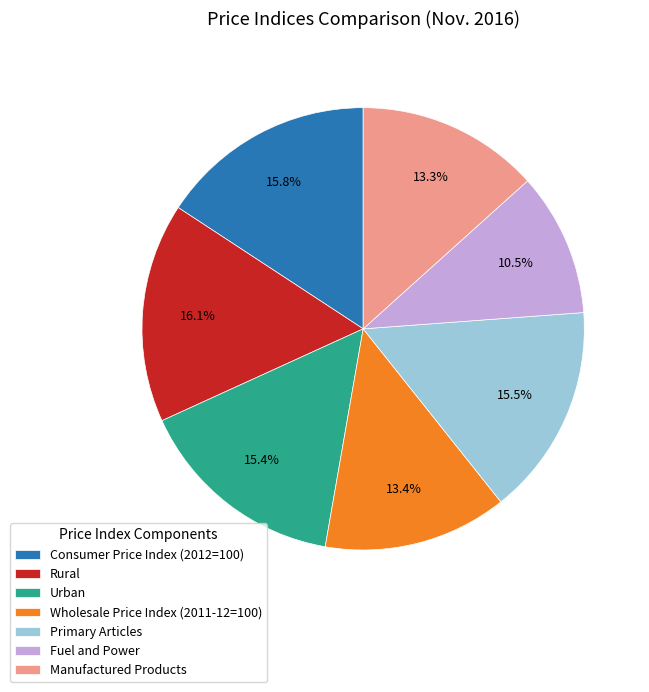

Count the number of slices in the pie.

7